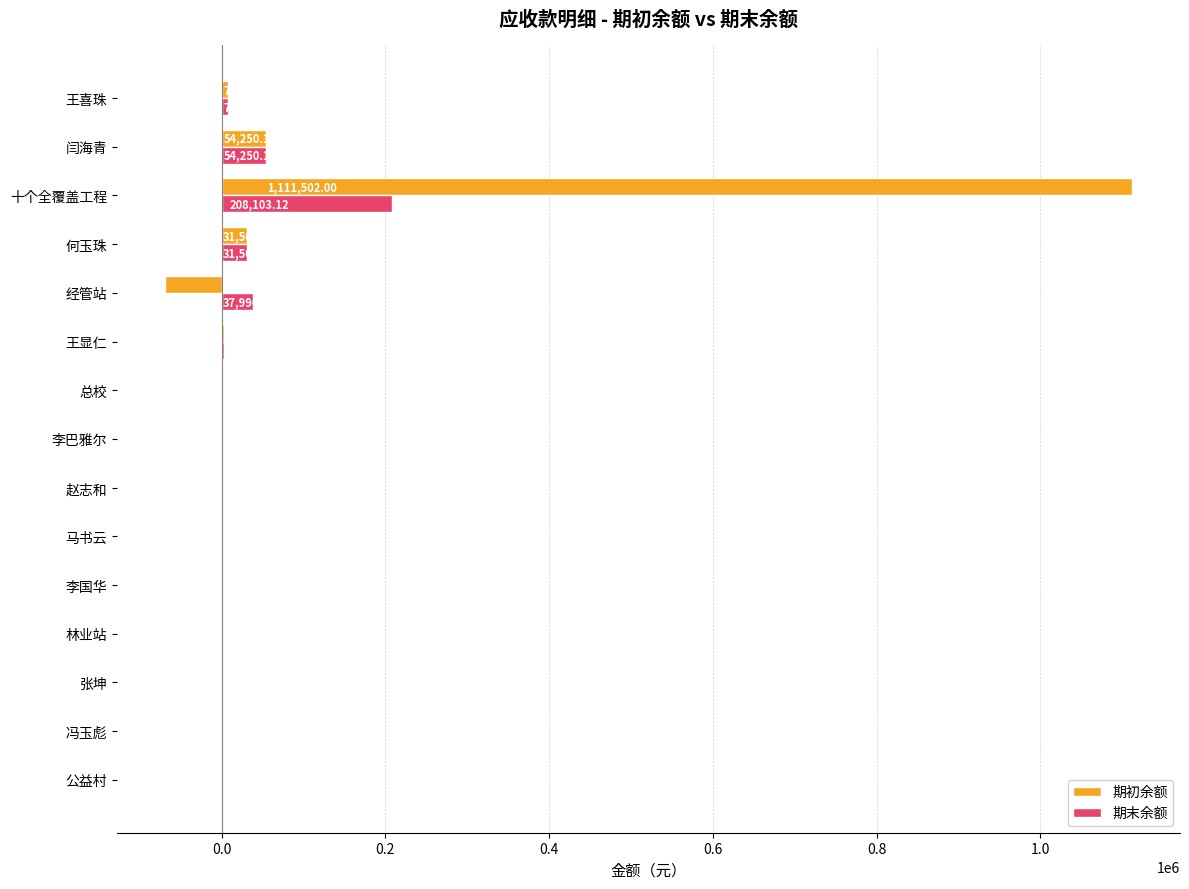

At which category is the sum across all series the highest?

十个全覆盖工程